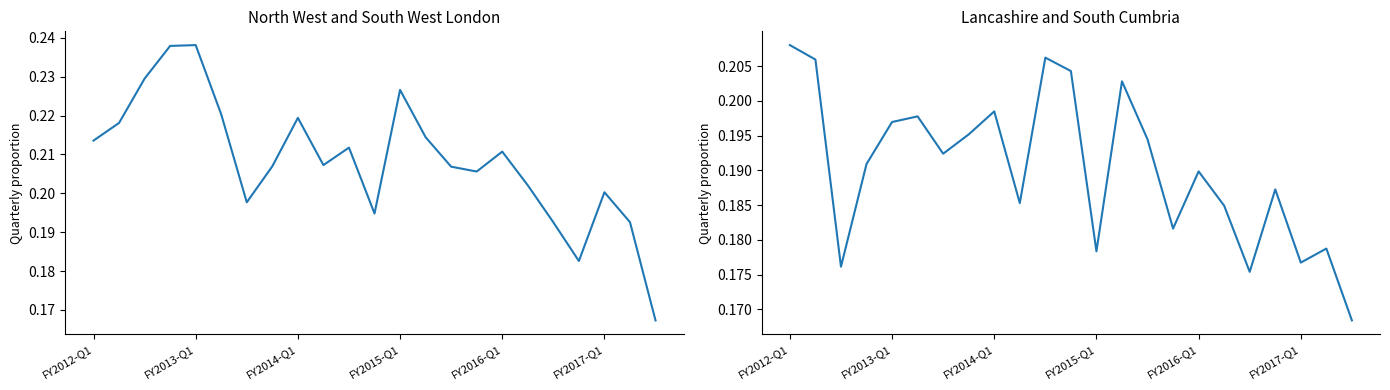

What is the total value across all series at FY2017-Q1?

0.4